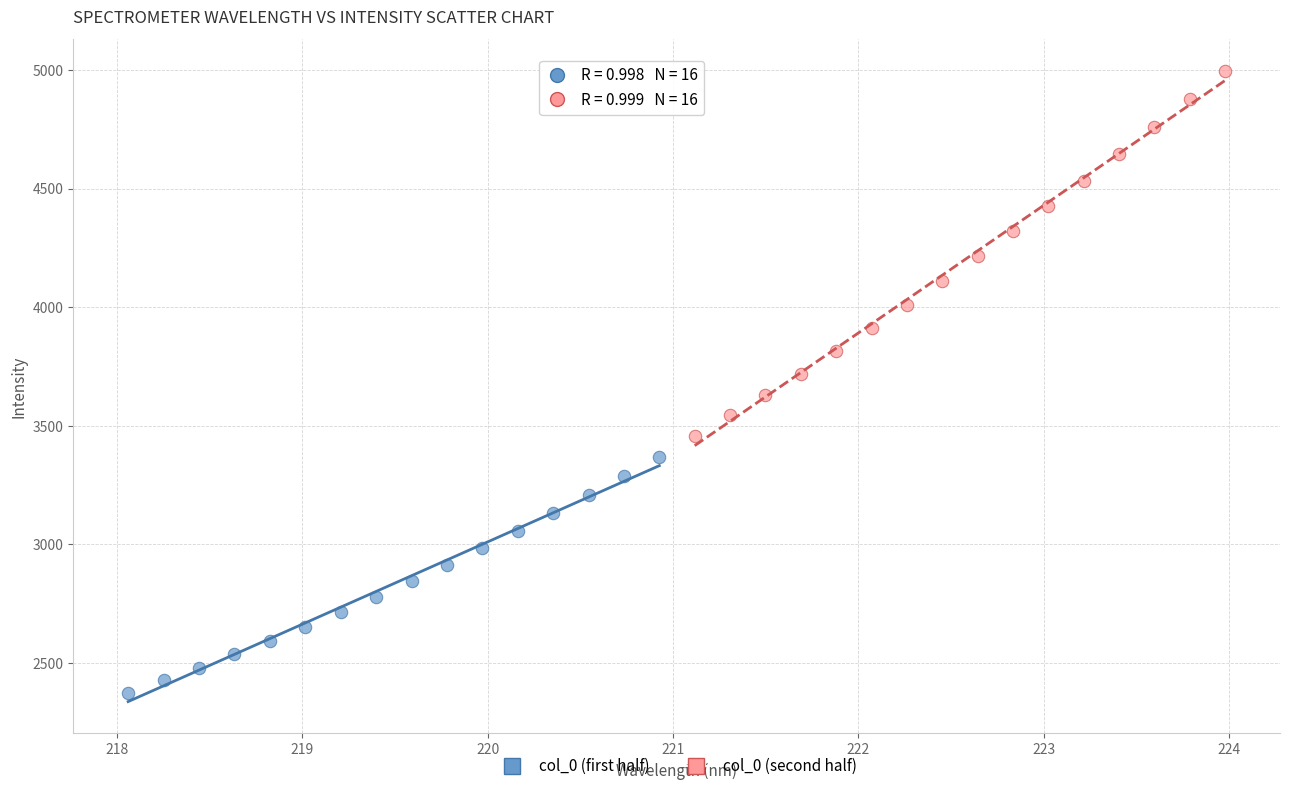

Which series contains the highest Y value?

col_0 (second half)